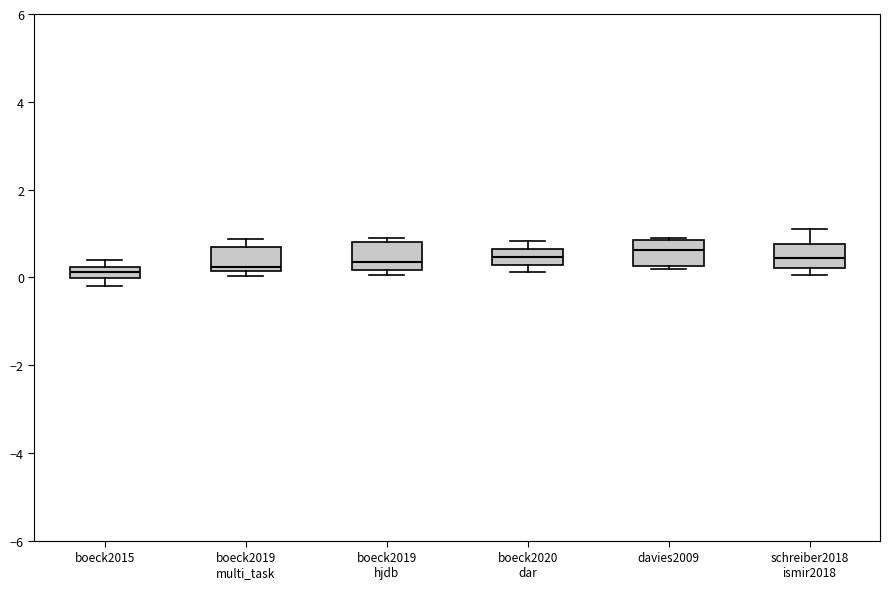

Where is the lower edge of the box for boeck2015 on the y-axis? The values are not printed on the chart, so give them approximately, as read against the axis.

0.0